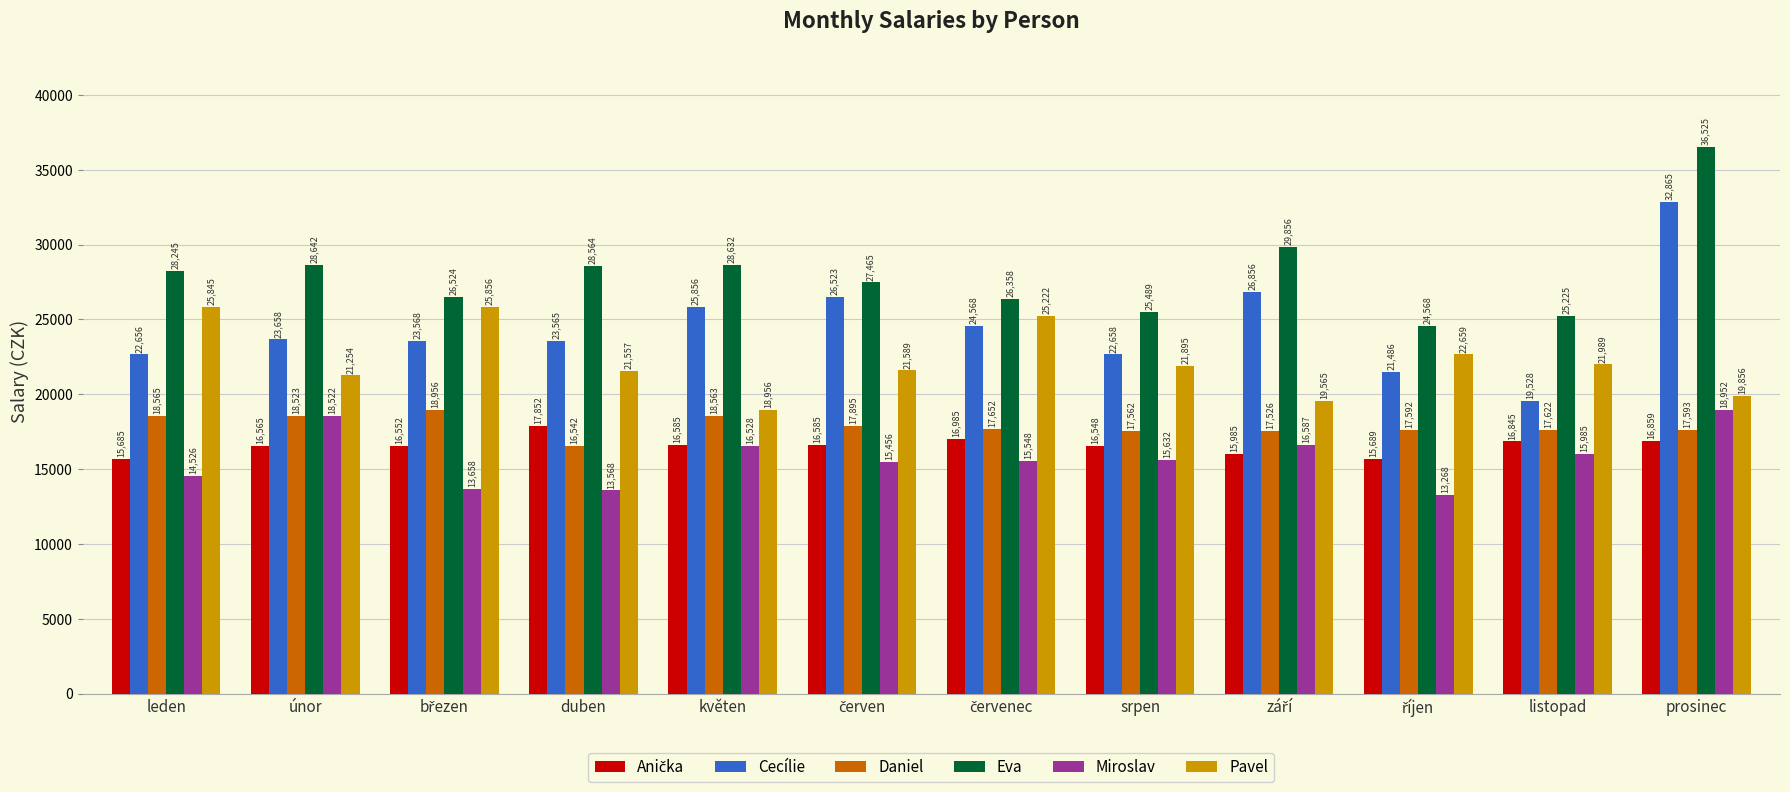

What is the minimum value for Cecílie?

19528